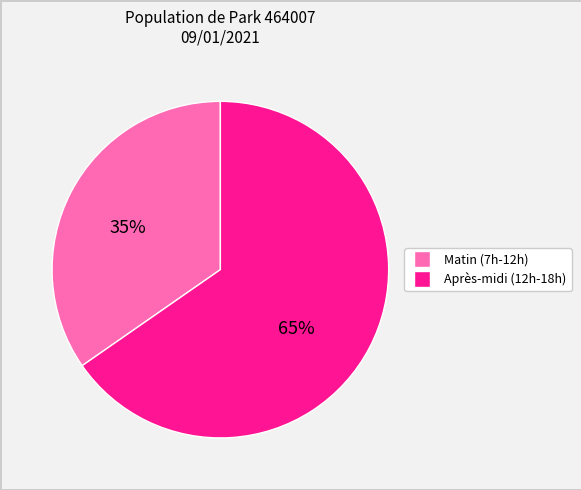

To the nearest percent, what is the average slice percentage?

50%